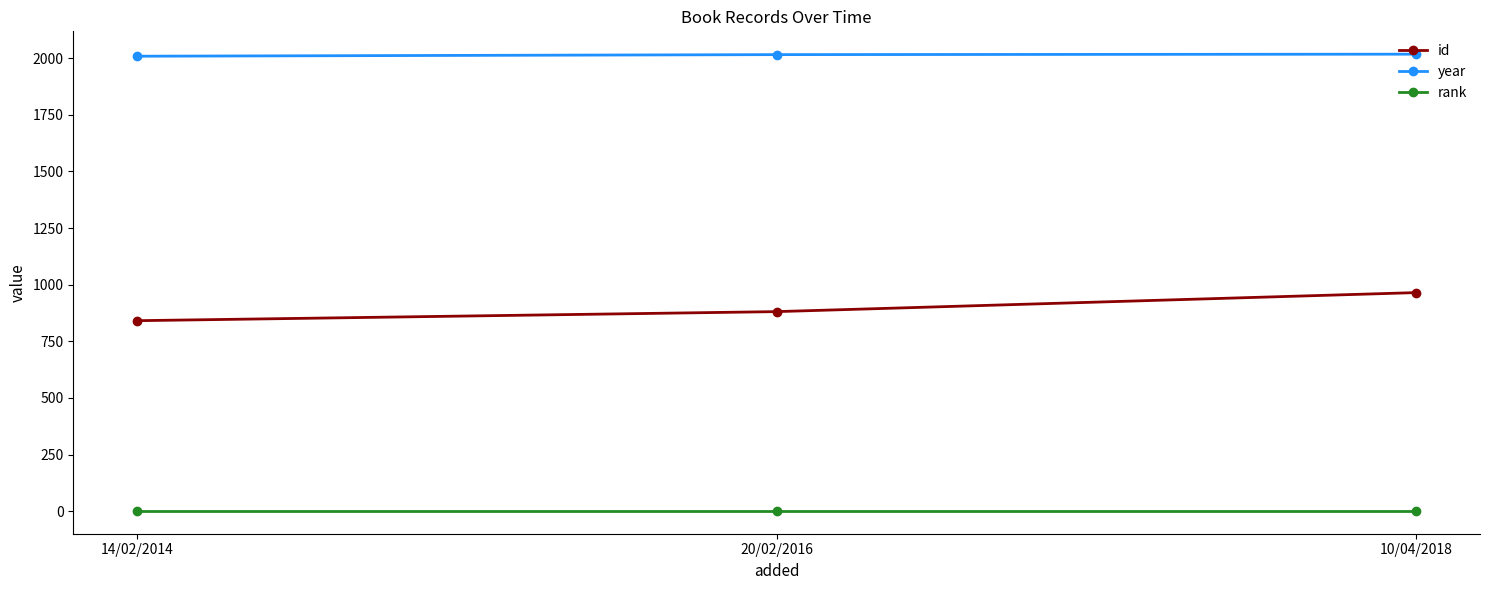

What is the difference between the year values at 20/02/2016 and 10/04/2018?

2